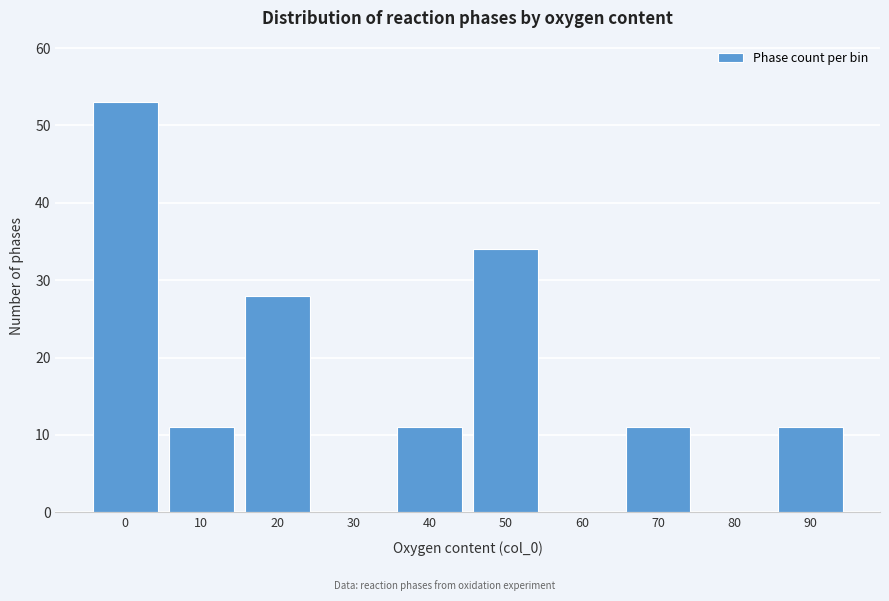

Reading left to right, transcribe all the data shown in this chart.

0=53	10=11	20=28	30=0	40=11	50=34	60=0	70=11	80=0	90=11